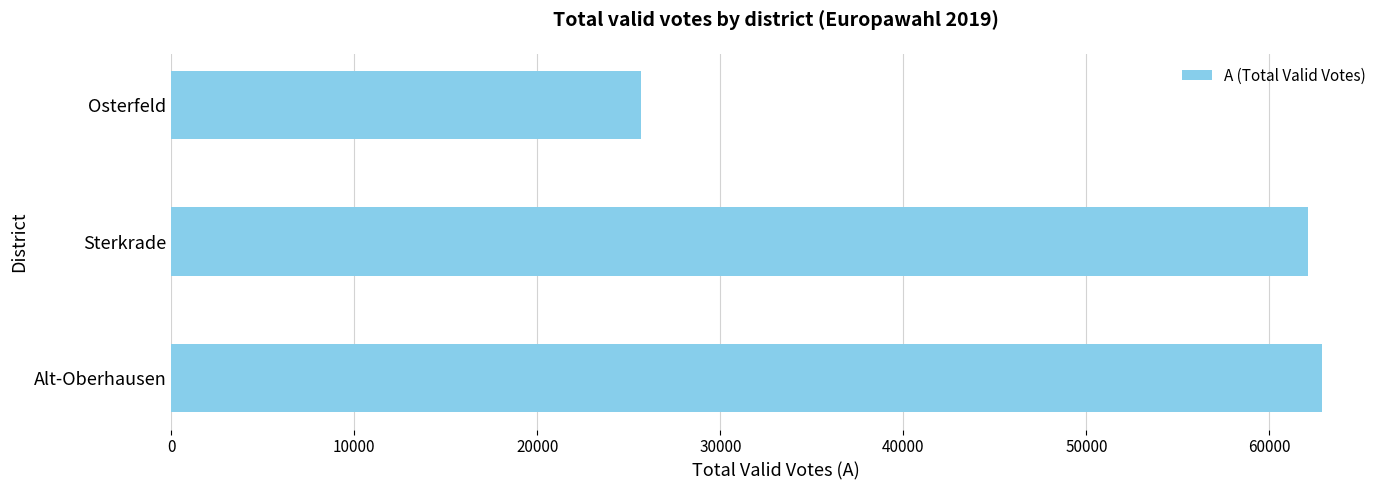

Which has a higher value, Sterkrade or Osterfeld?

Sterkrade